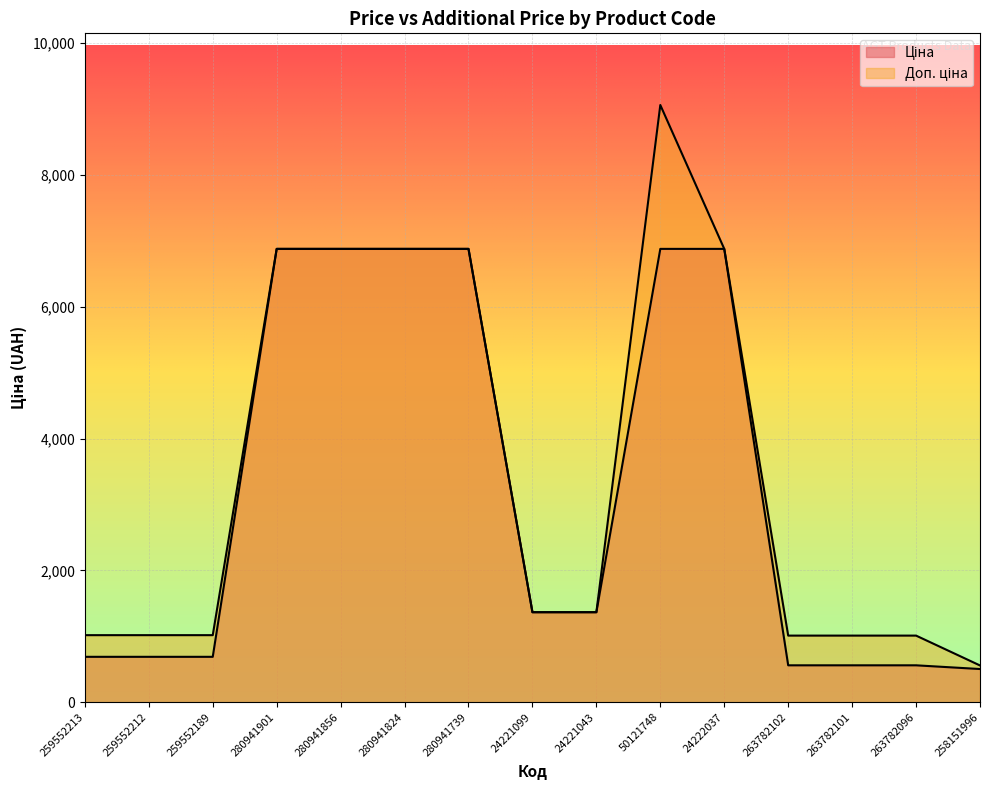

List the series in order of their overall mean, highest first.

Доп. ціна, Ціна